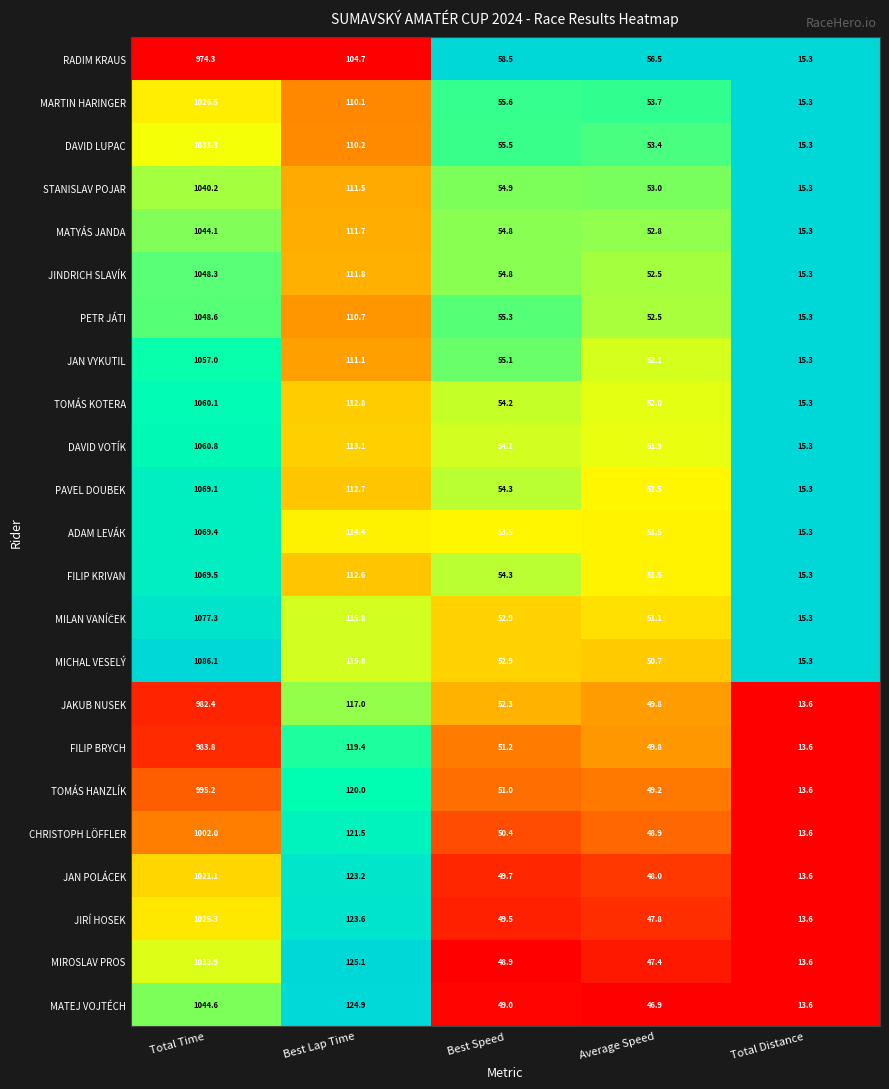

The value of MIROSLAV PROS at Total Time is 465.8. True or false?

False